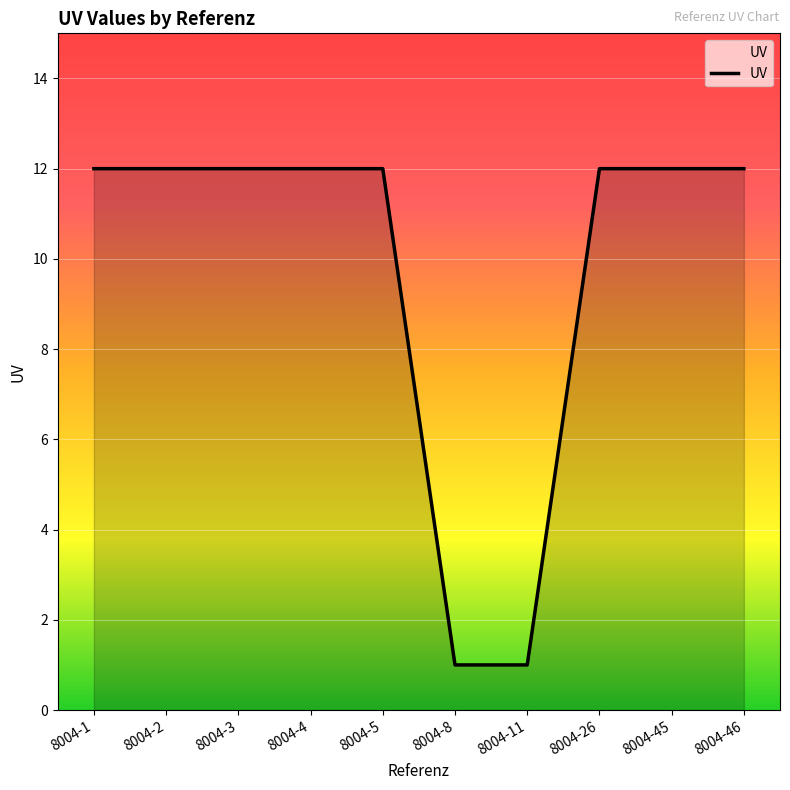

What is the greatest value displayed?

12